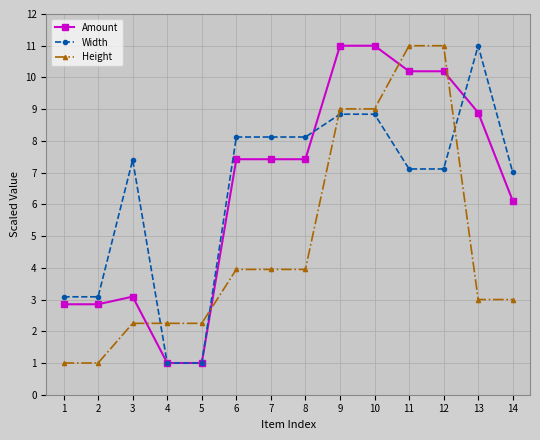

At which label does Width reach its peak?

13